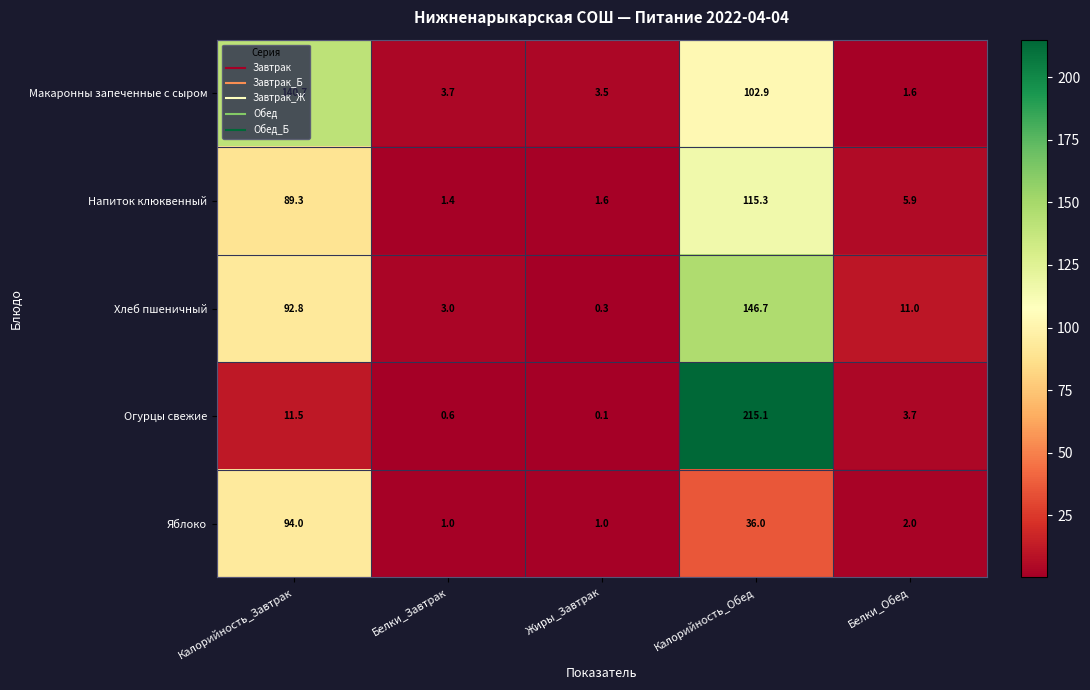

True or false: Макаронны запеченные с сыром has a value of 2.4 at Белки_Обед.

False